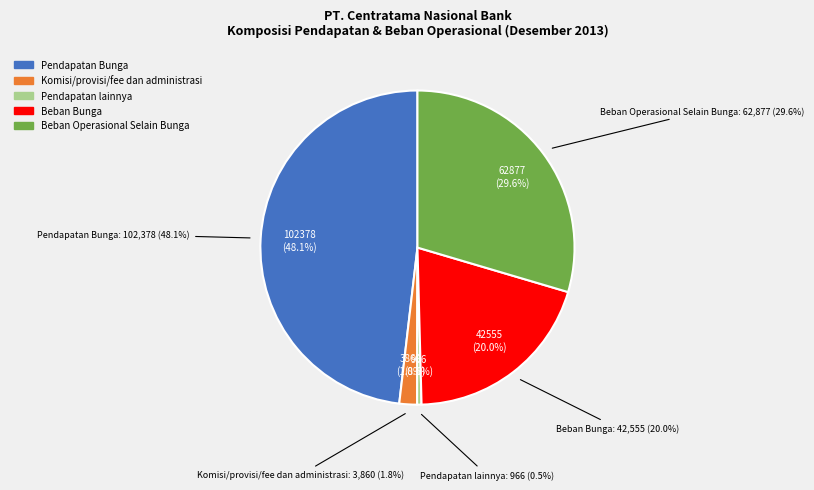

What is the largest slice in the pie chart?

Pendapatan Bunga